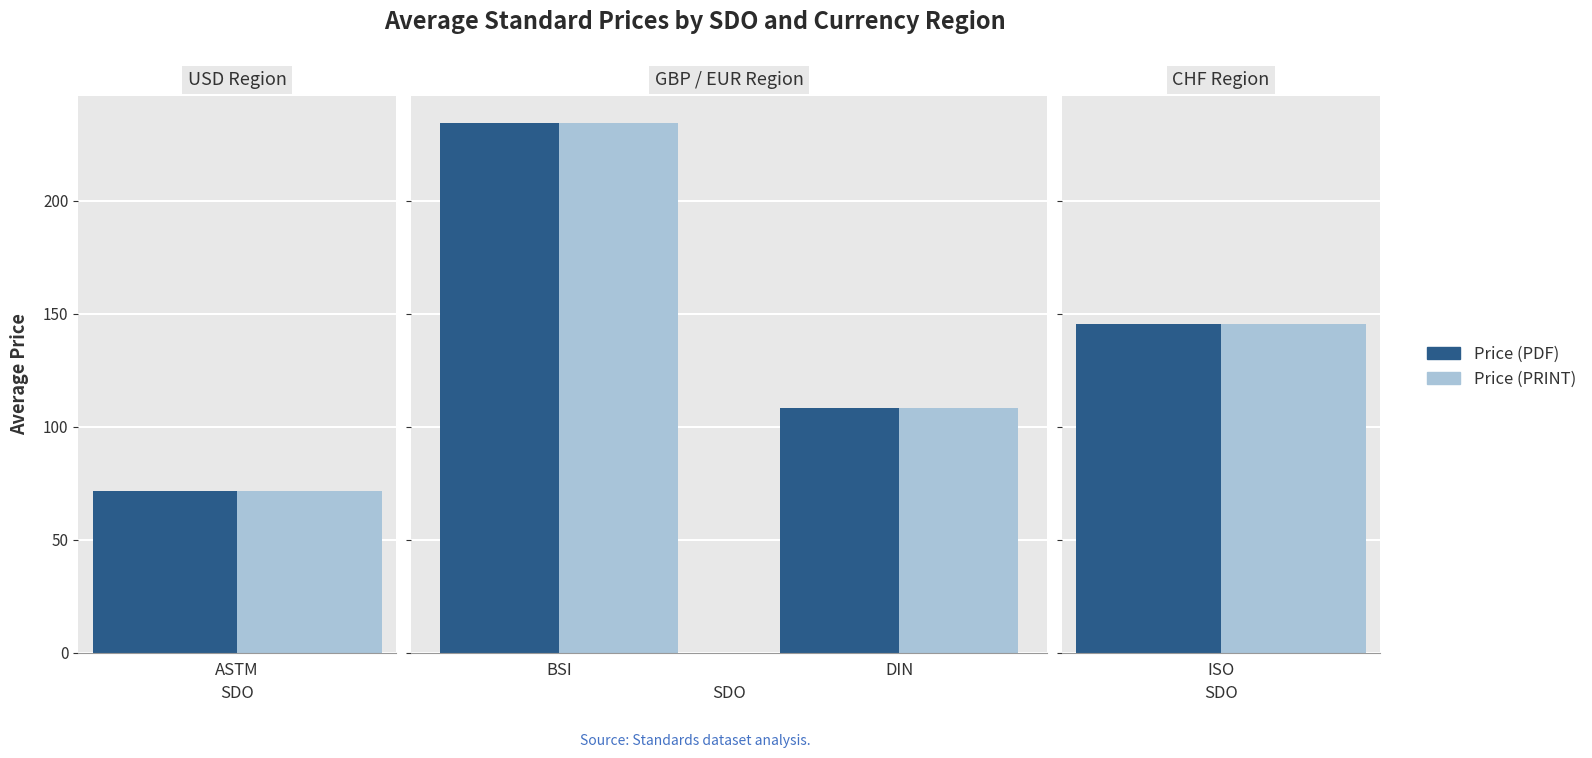

At how many categories does at least one series exceed 225?

1